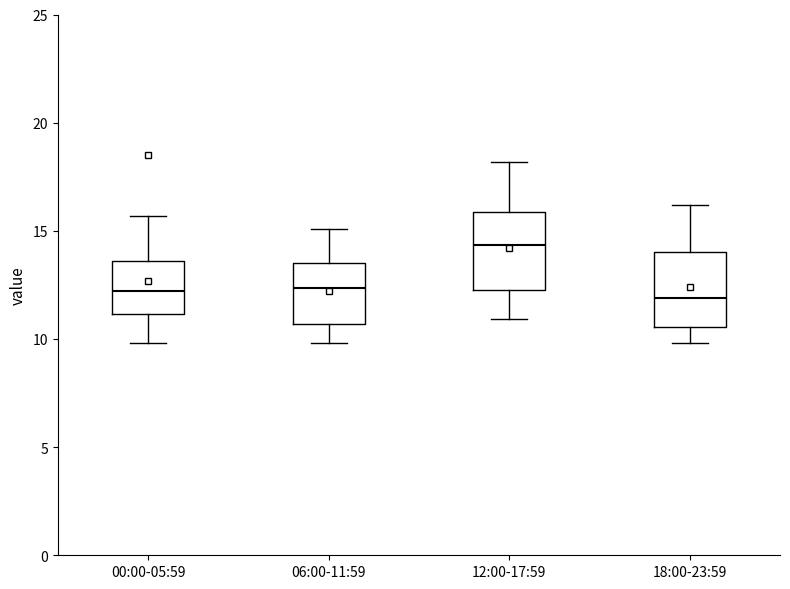

Reading left to right, transcribe this box plot: for each box, give where its median line is, the range the box spans, and where its two whiskers end, as read against the y-axis. The values are not printed on the chart, so give them approximately, as read against the axis.

00:00-05:59: median 12.0, box 11.0 to 13.5, whiskers 10.0 to 15.5
06:00-11:59: median 12.5, box 10.5 to 13.5, whiskers 10.0 to 15.0
12:00-17:59: median 14.5, box 12.5 to 16.0, whiskers 11.0 to 18.0
18:00-23:59: median 12.0, box 10.5 to 14.0, whiskers 10.0 to 16.0